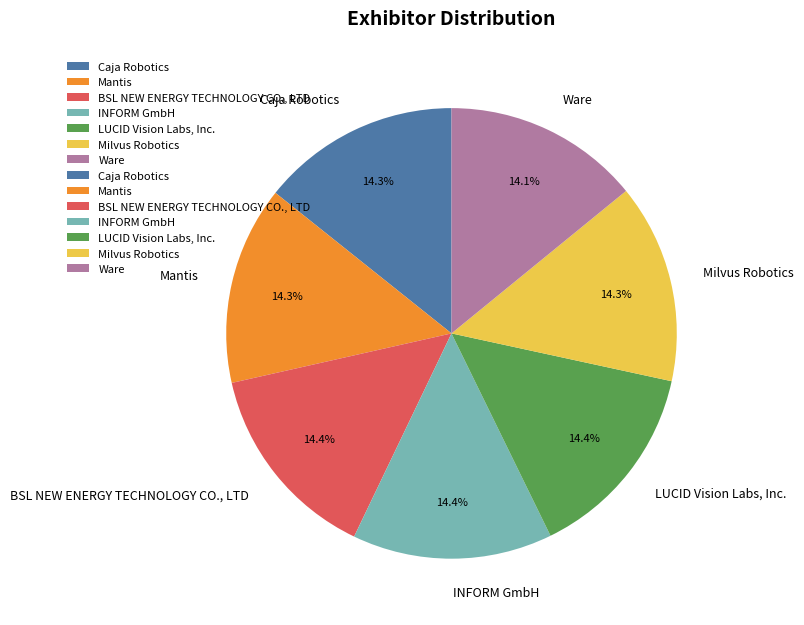

Does any single category account for the majority?

No